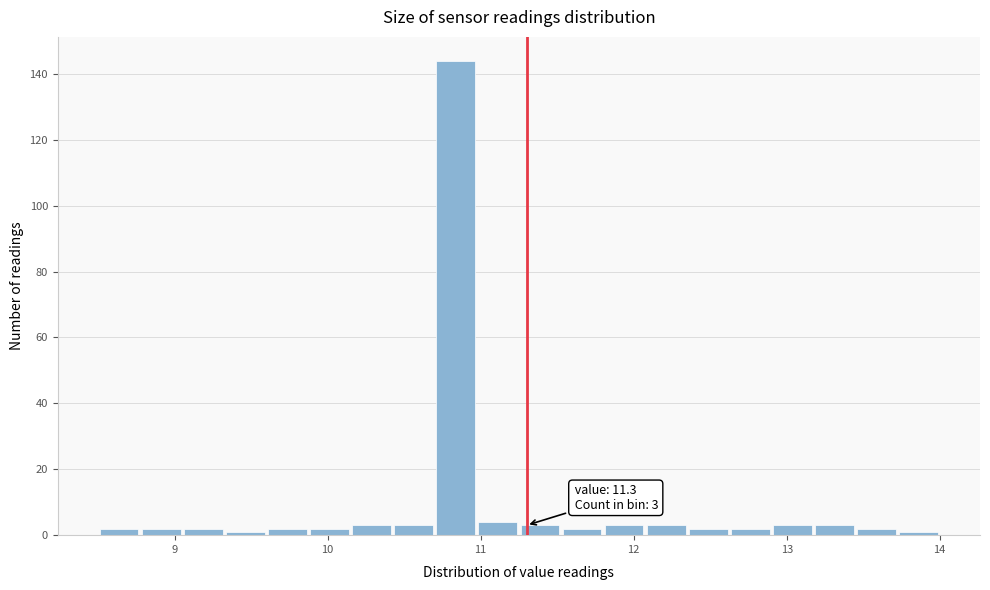

Around what value on the x-axis is the tallest bar? Give the approximate position of its centre, as read against the axis.

10.8